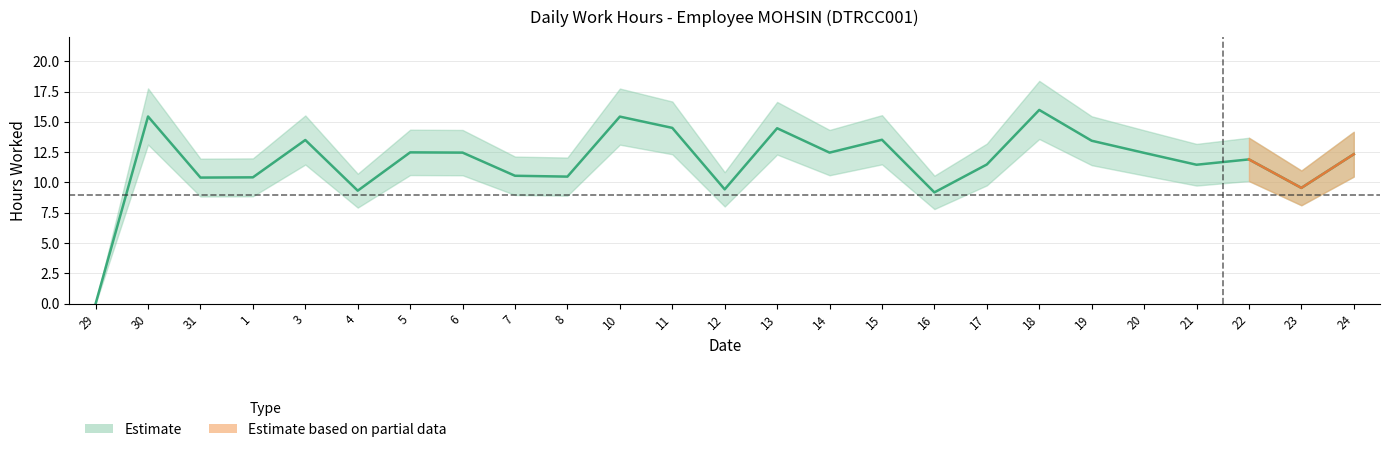

The chart shows a value of 4.2 at 14. True or false?

False